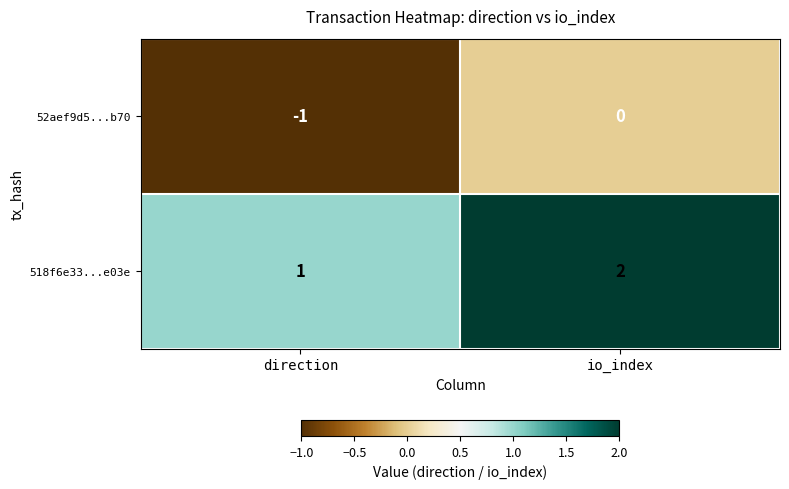

Rank the series by their maximum value, from highest to lowest.

518f6e33...e03e, 52aef9d5...b70